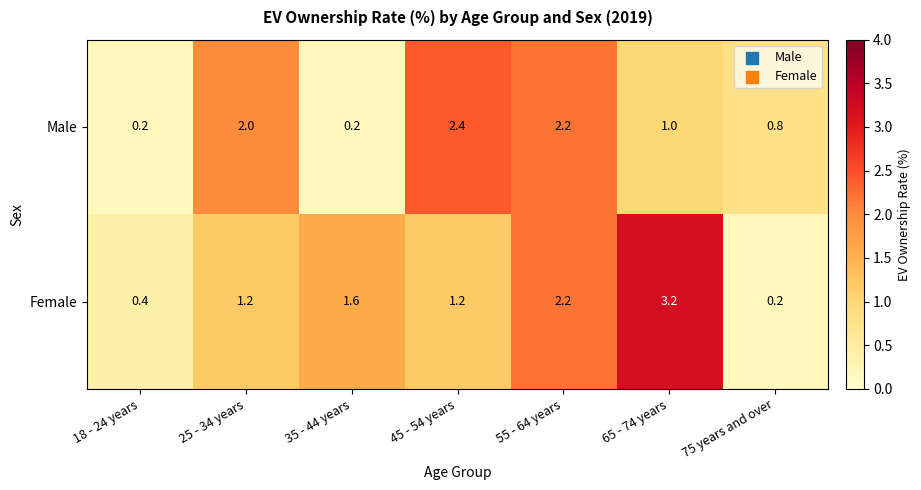

Which series has the widest spread of values?

Female